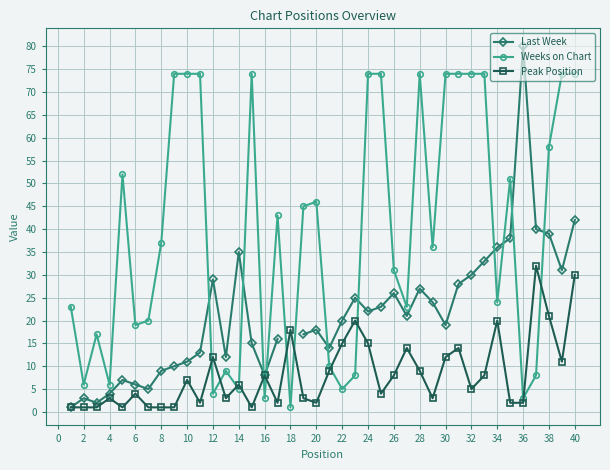

Which series has the largest range (max minus min)?

Last Week